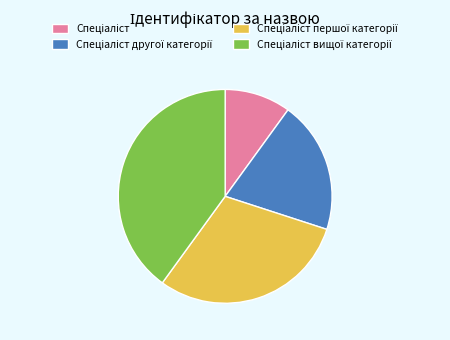

Is there a majority slice in this chart?

No